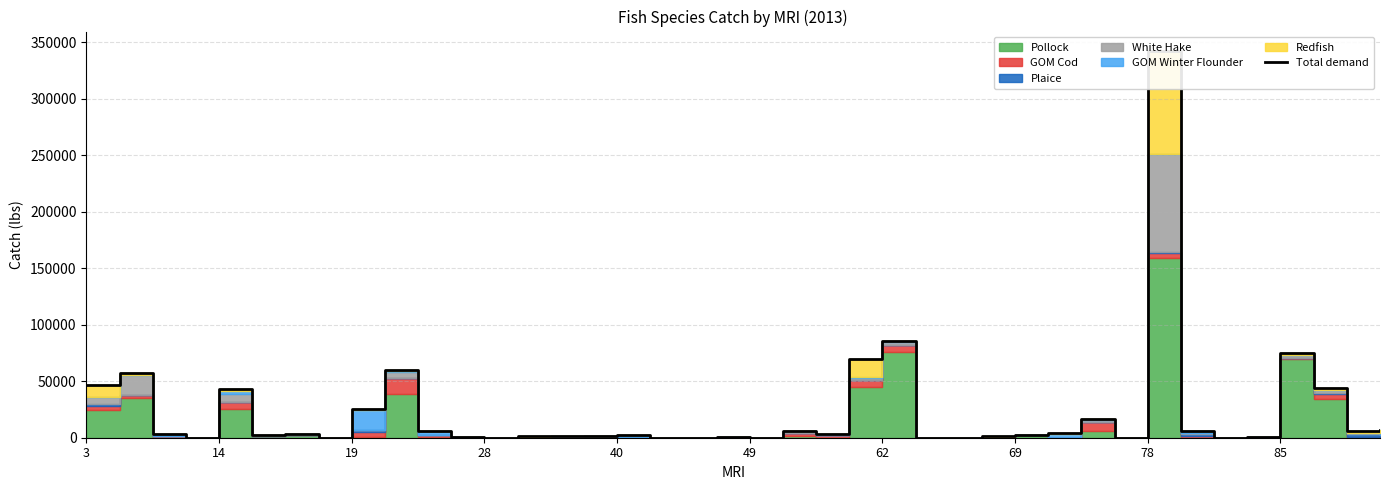

Reading right to left, list all the values displayed in this chart.

6480	5838	44118	75296	432	0	5722	342365	72	16797	4103	2719	1309	12	0	85838	69319	3015	6033	0	496	42	24	2008	1769	1390	1376	0	967	5642	60096	25455	32	2887	2404	43222	0	3037	57709	46246